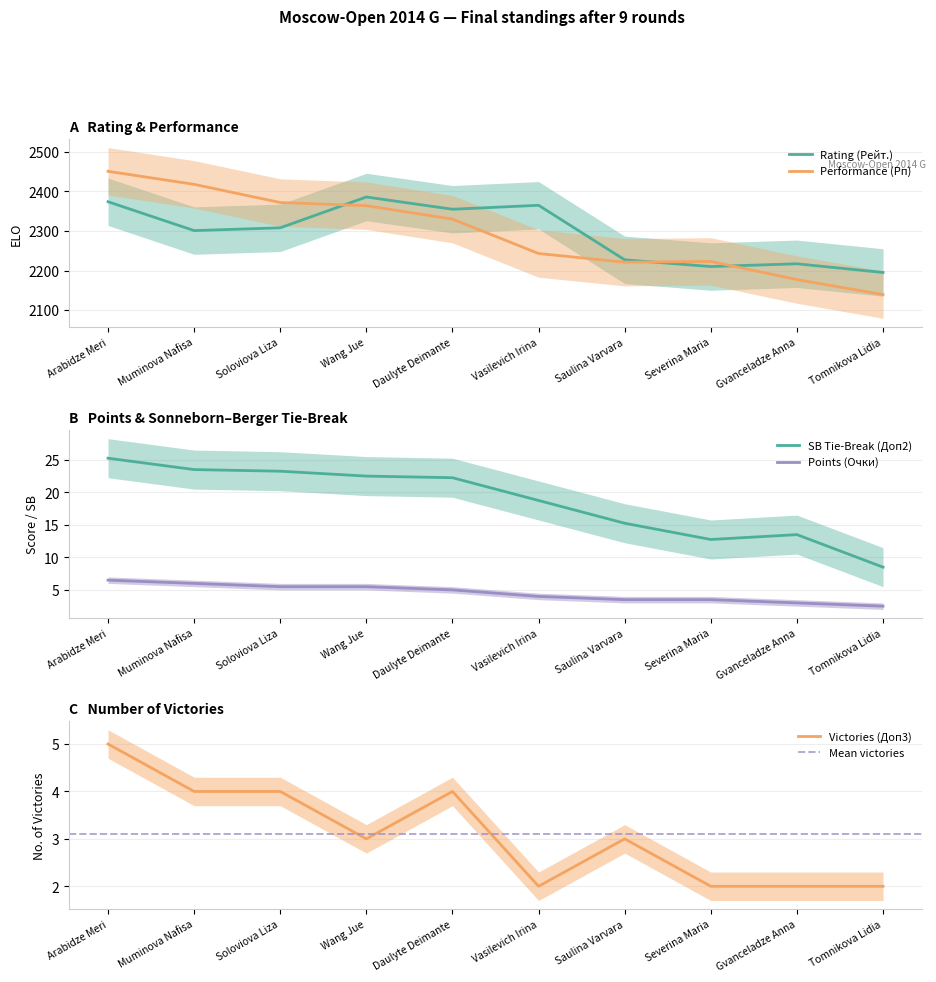

What is the minimum value for Points (Очки)?

2.5